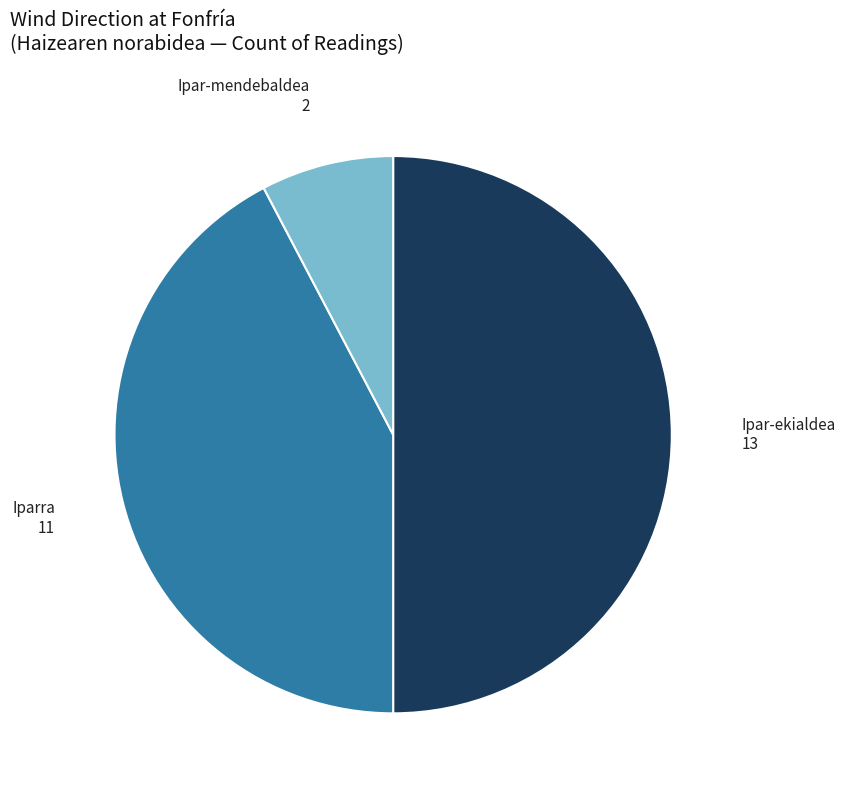

Count the number of slices in the pie.

3